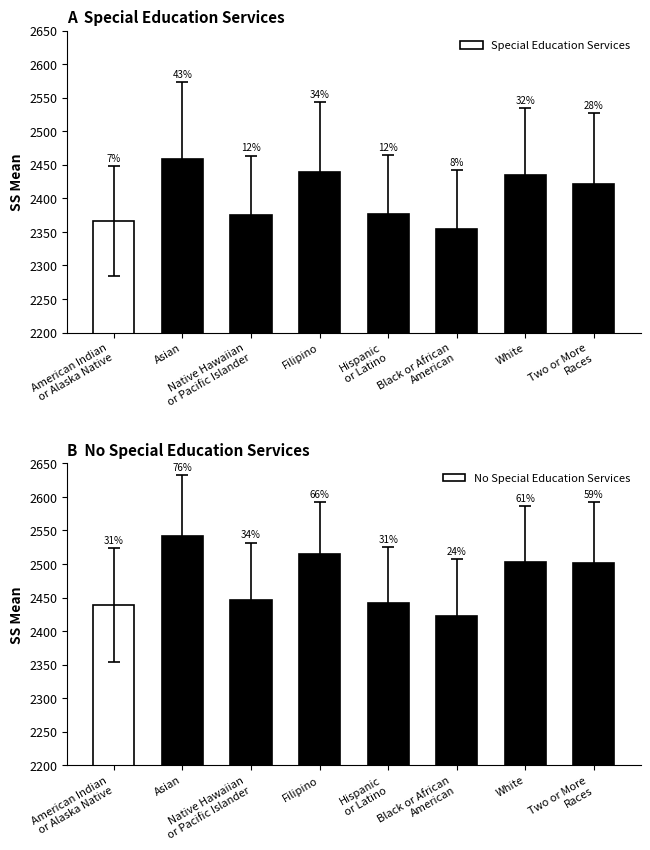

Read the No Special Education Services value at Asian.

2542